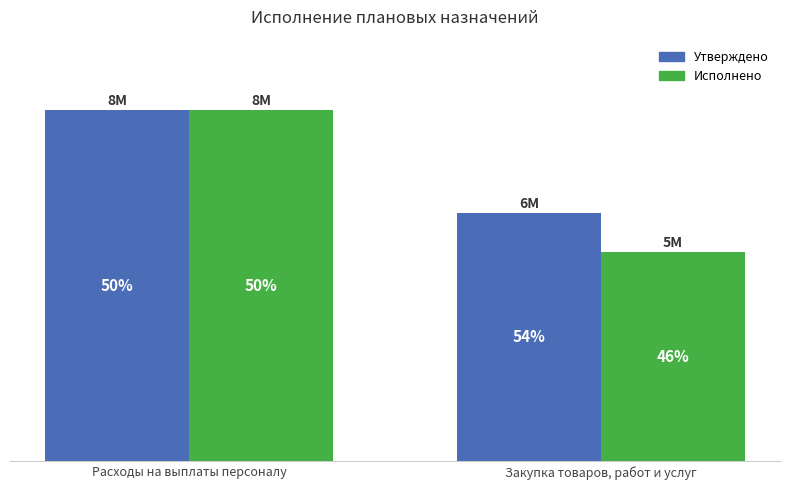

Which series has the largest total across all categories?

Утверждено